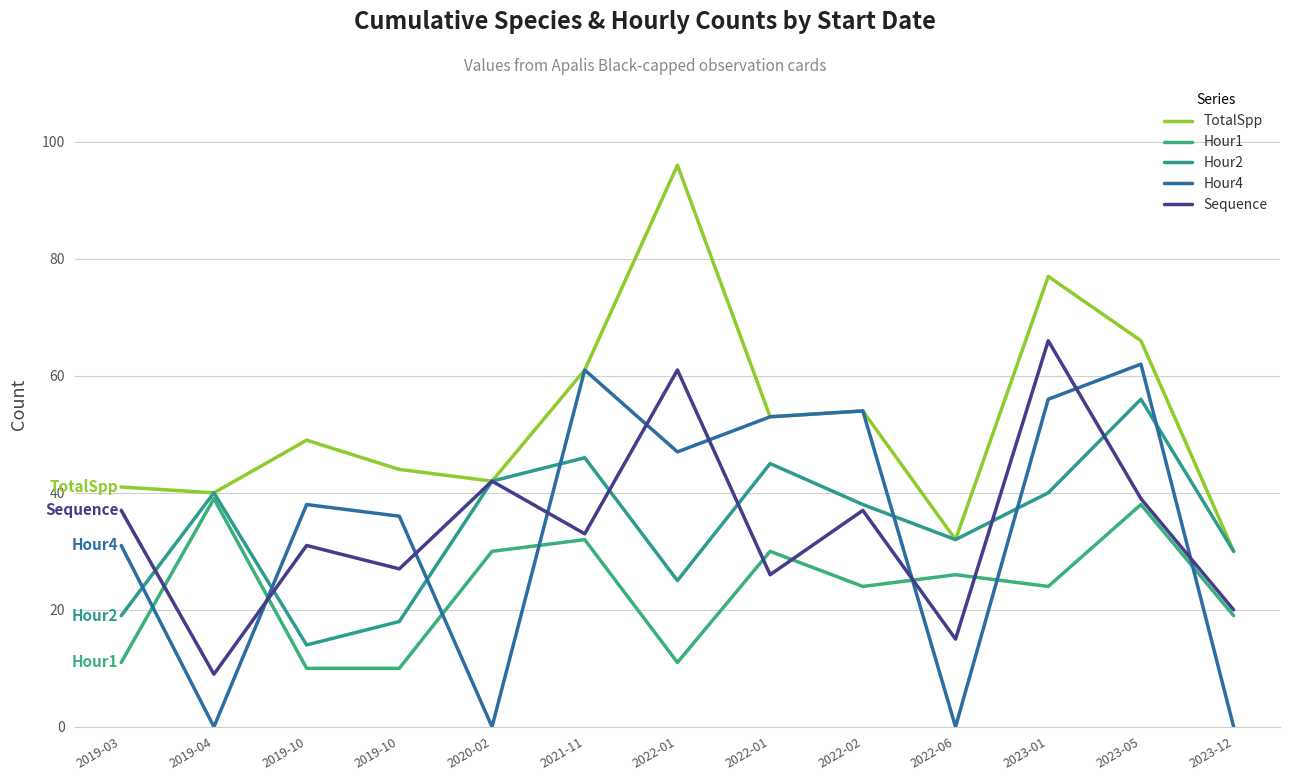

Read the Hour2 value at 2019-04, to the nearest 10.

40